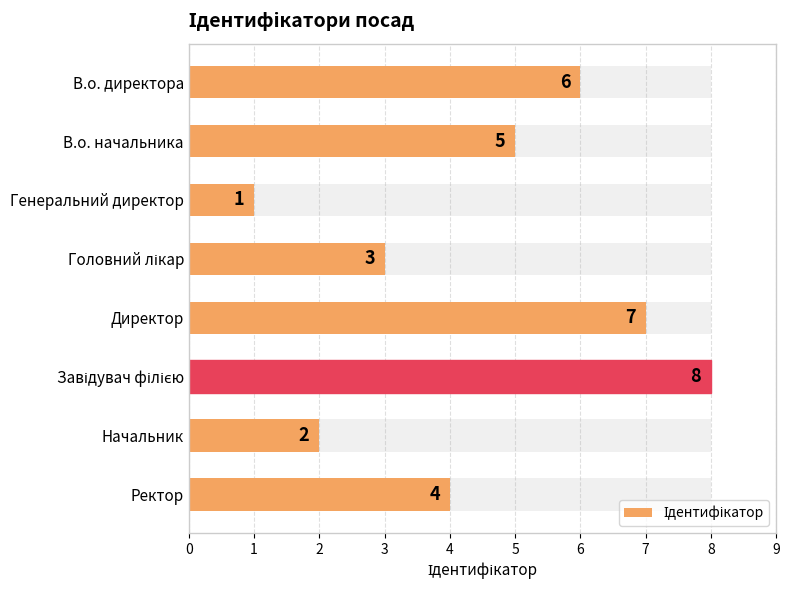

What is the sum of all values?

36